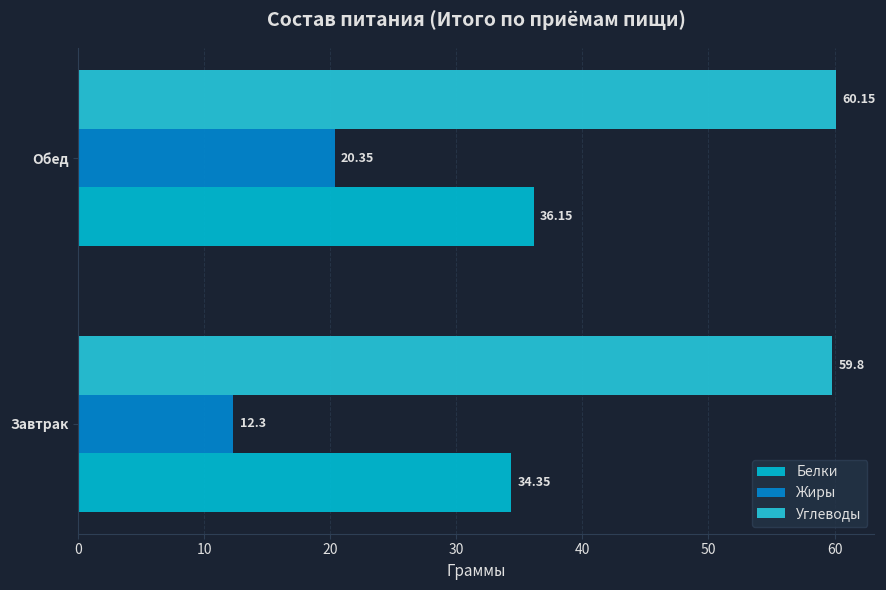

At which category does the chart reach its peak across all series?

Обед